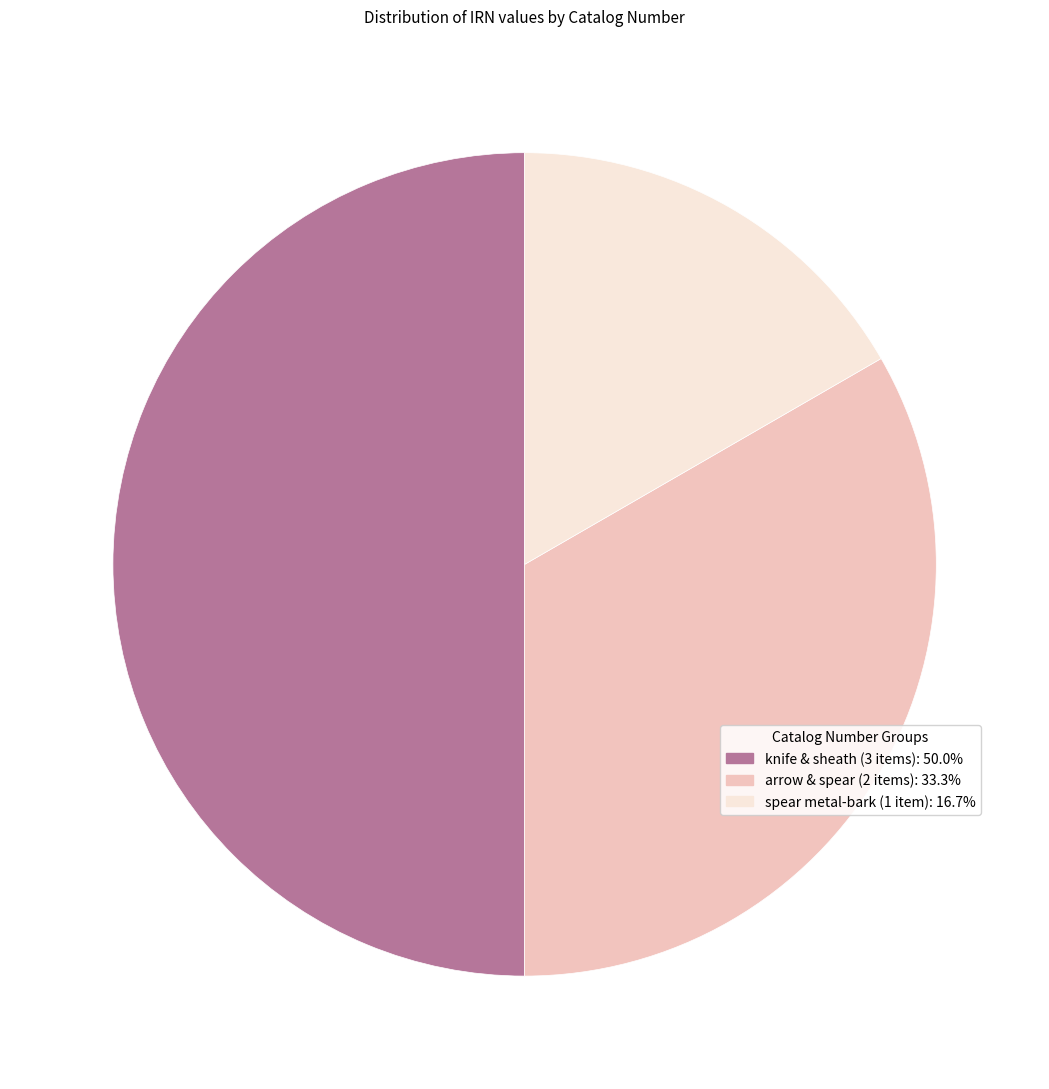

Approximately how many times larger is the value at spear metal-bark (1 item): 16.7% compared to arrow & spear (2 items): 33.3%?

0.5